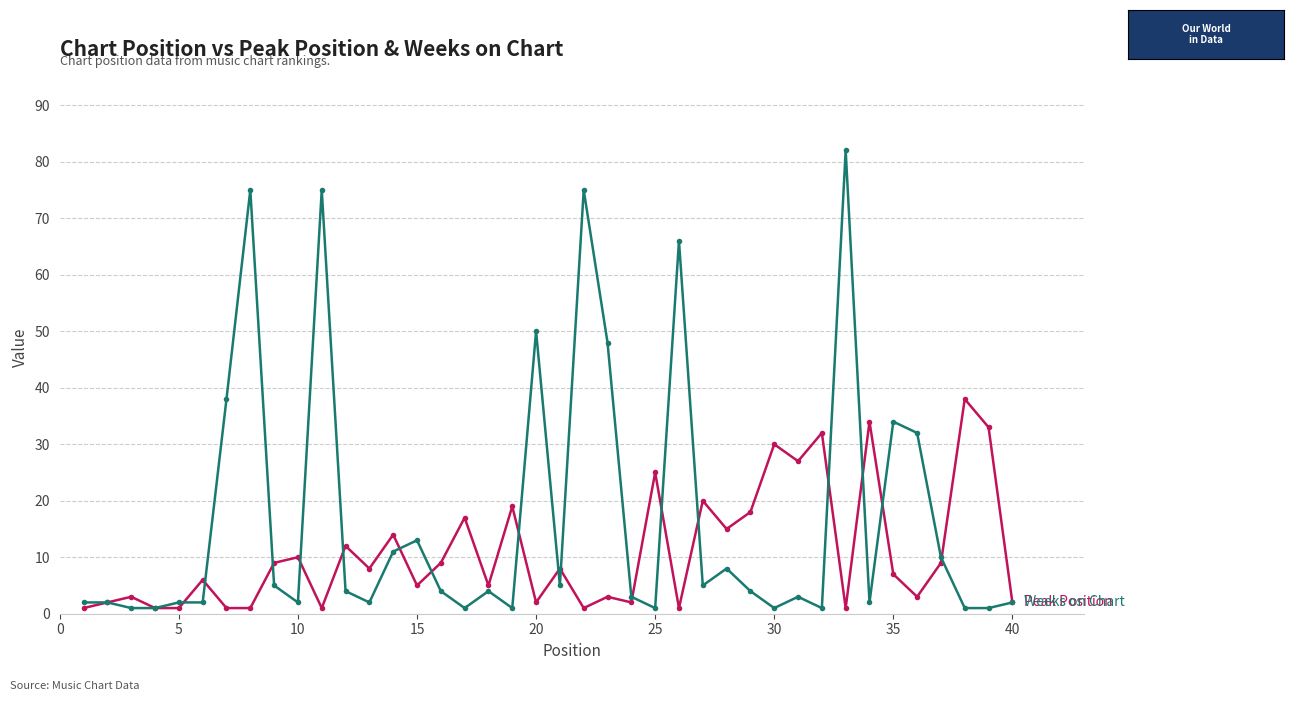

What is the greatest value displayed?

82